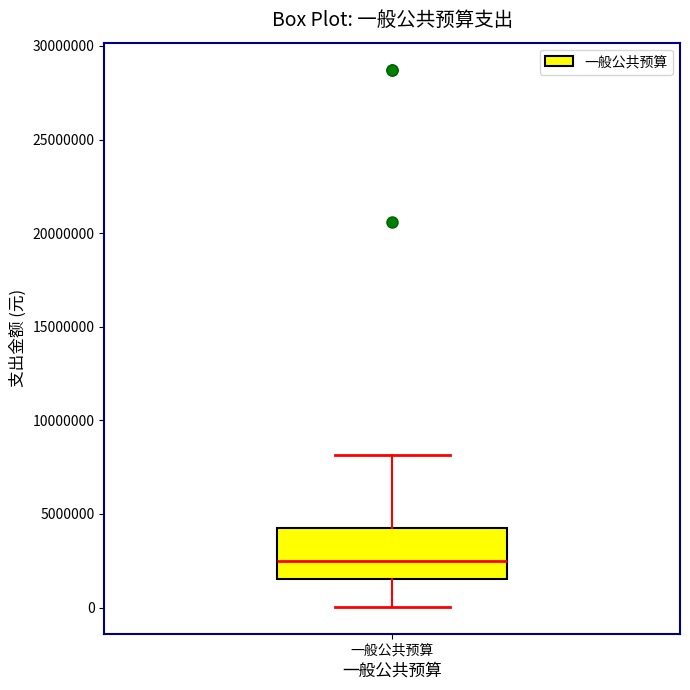

Read this box plot against the y-axis: the position of the median line, the range covered by the box, and the ends of both whiskers. The values are not printed on the chart, so give them approximately, as read against the axis.

median 2500000, box 1500000 to 4000000, whiskers 0 to 8000000